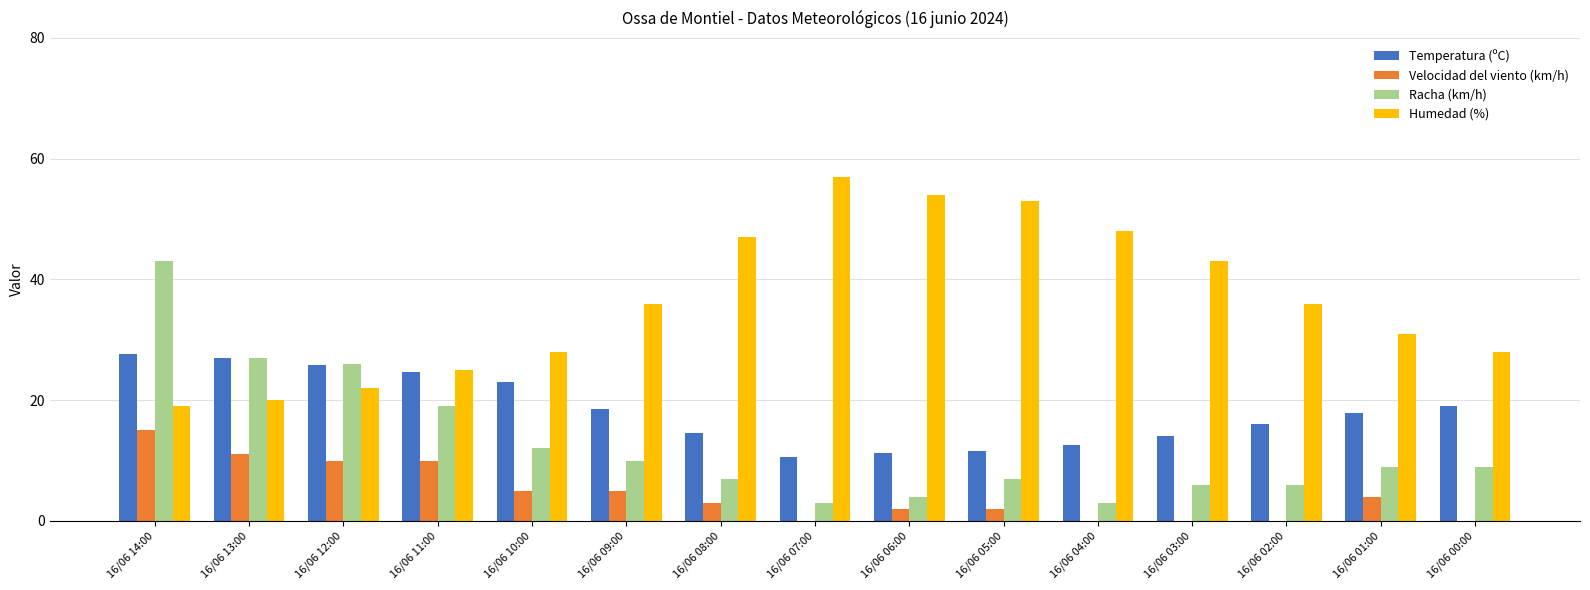

The Humedad (%) series shows 54.0 at 16/06 06:00. True or false?

True